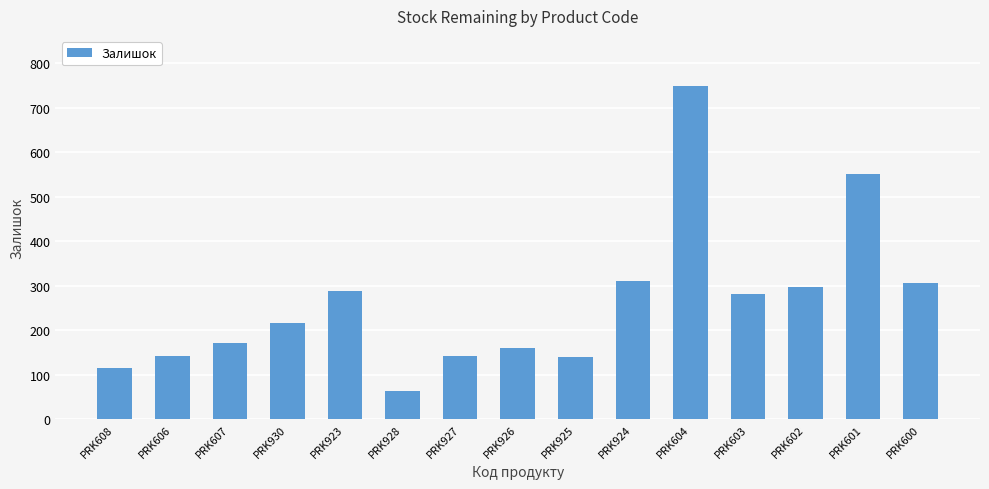

Between PRK603 and PRK925, which is larger?

PRK603